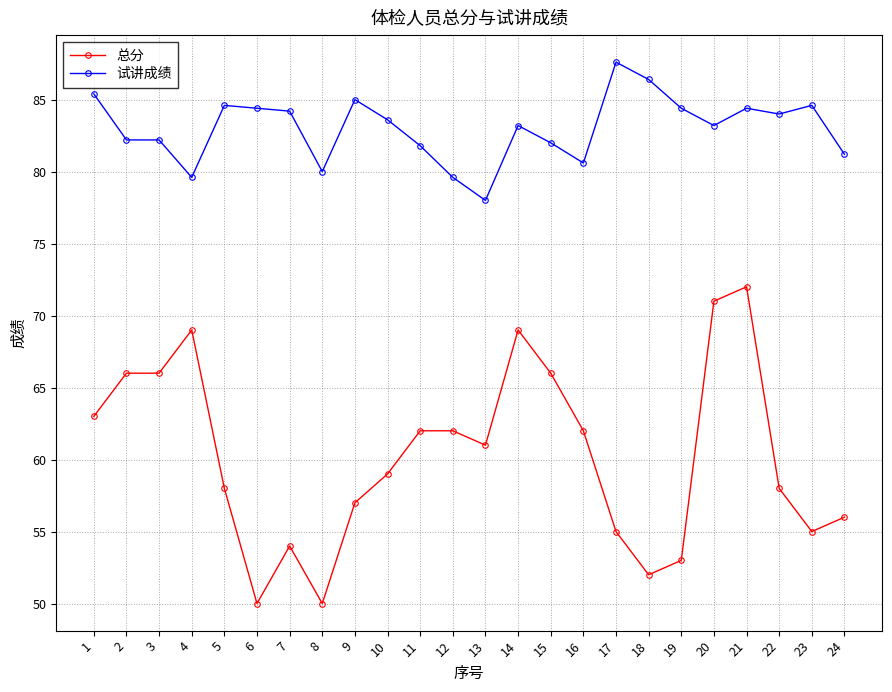

At 1, list the series in order from largest to smallest.

试讲成绩, 总分